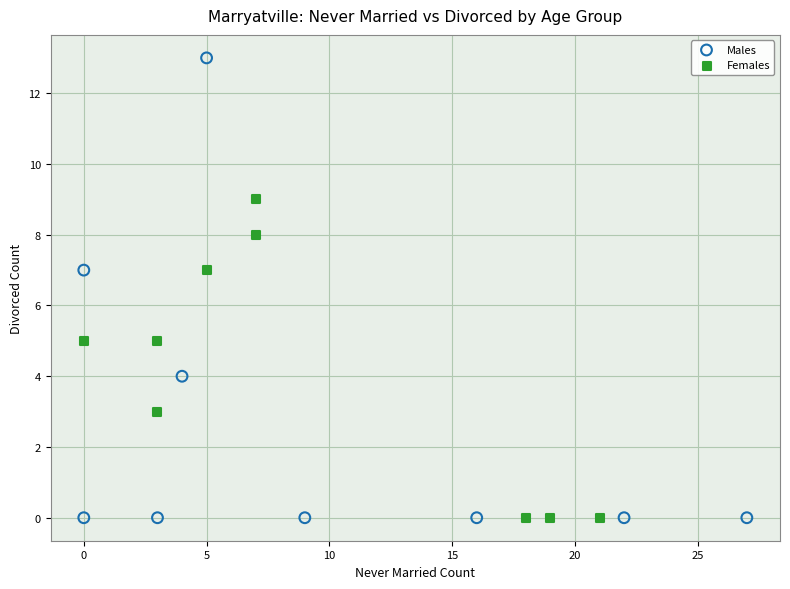

Which series has the largest Y range (max minus min)?

Males